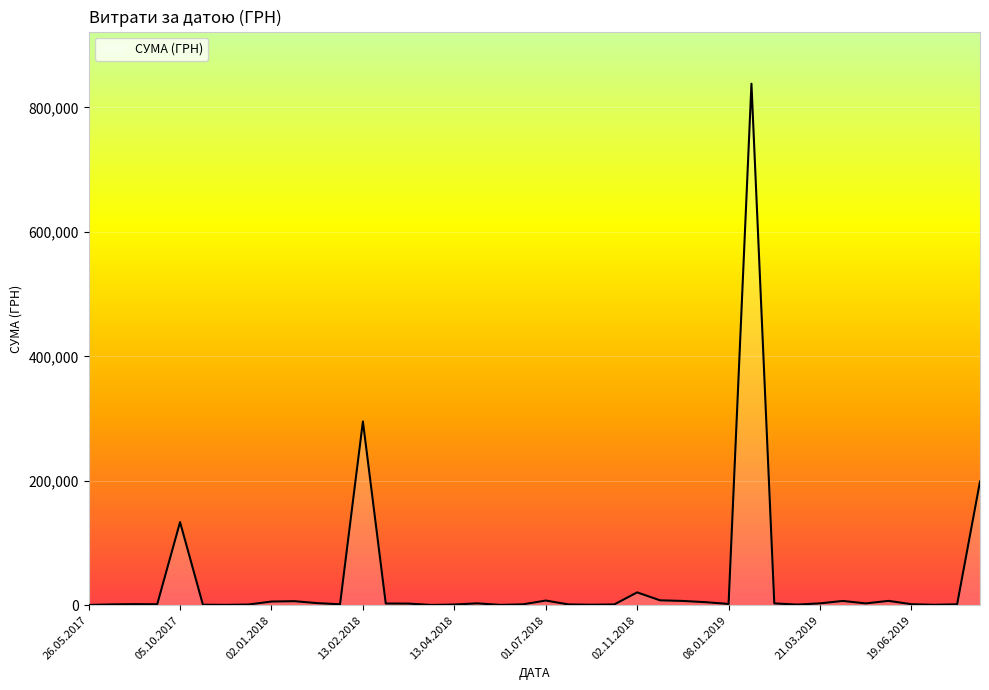

What is the difference between the maximum and minimum values?

837594.8